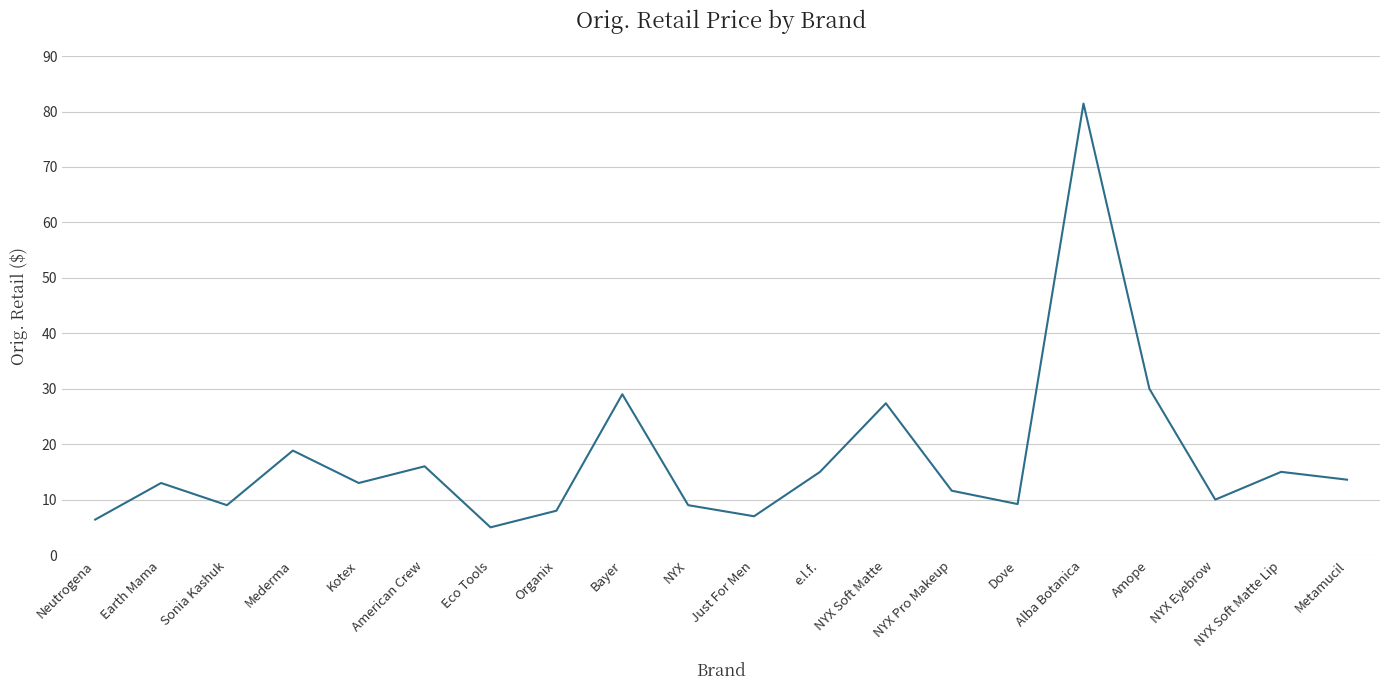

What is the difference between the values at Metamucil and Eco Tools?

8.6